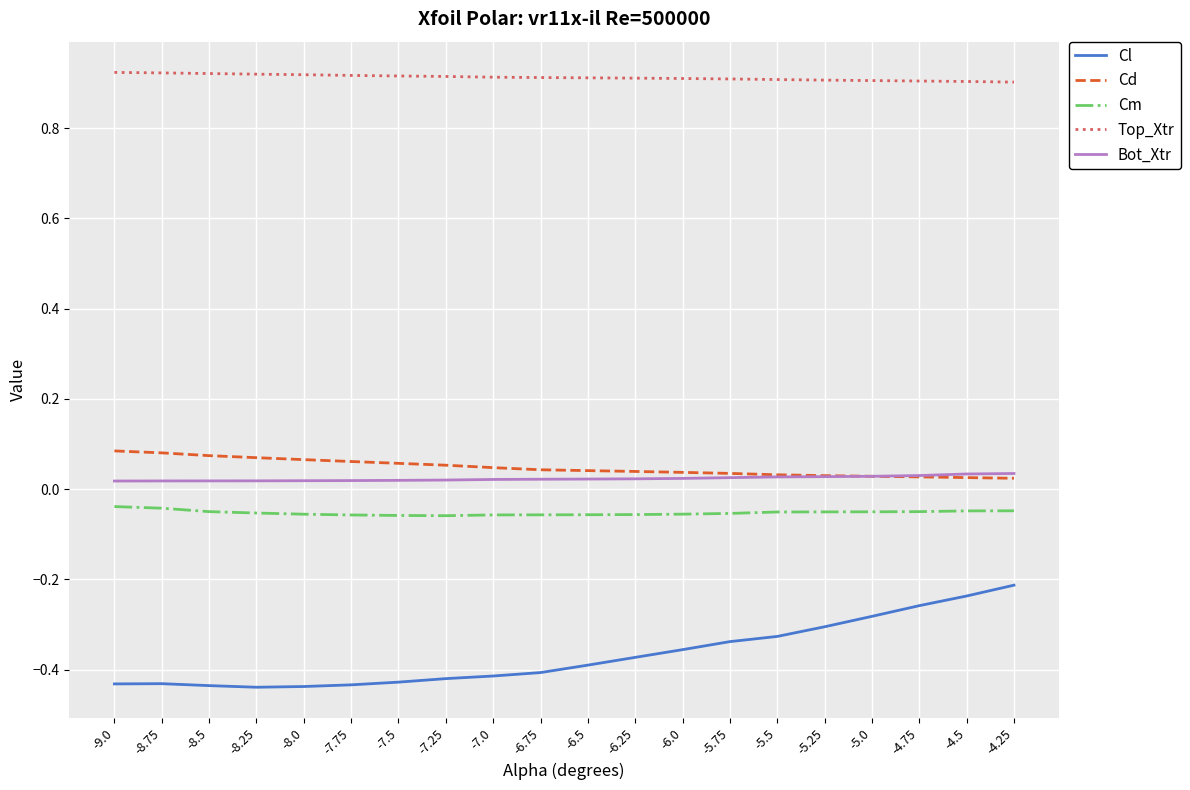

True or false: Cm has a value of -0.0 at -6.5.

False